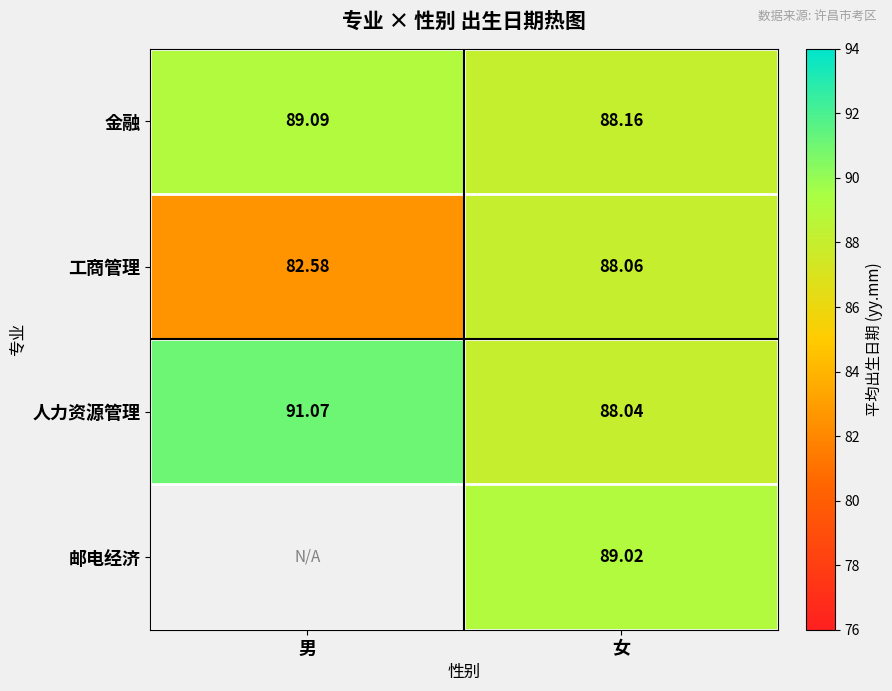

What is the greatest value displayed?

91.1